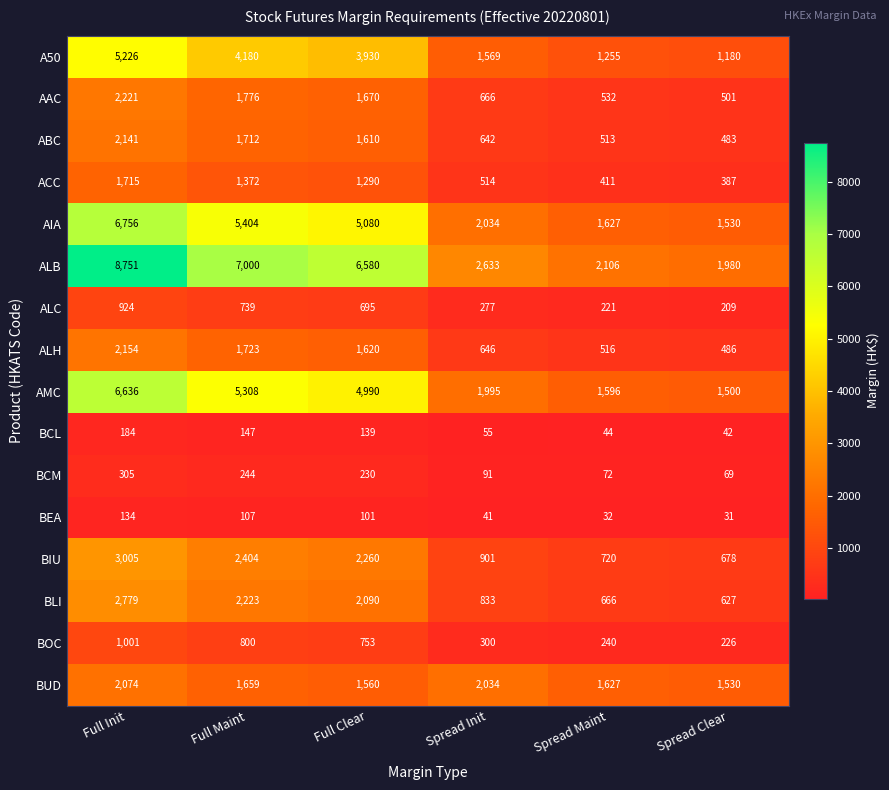

What is the approximate value of ALC at Full Maint?

739